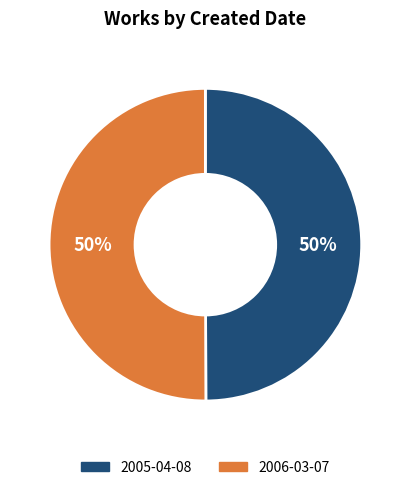

To the nearest percent, what is the combined percentage of 2006-03-07 and 2005-04-08?

100%